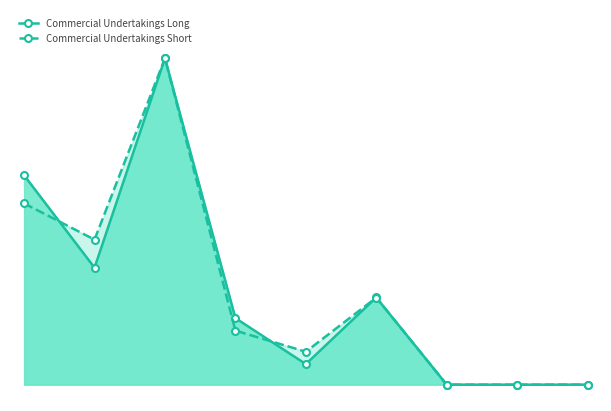

How many lines are shown in the chart?

2